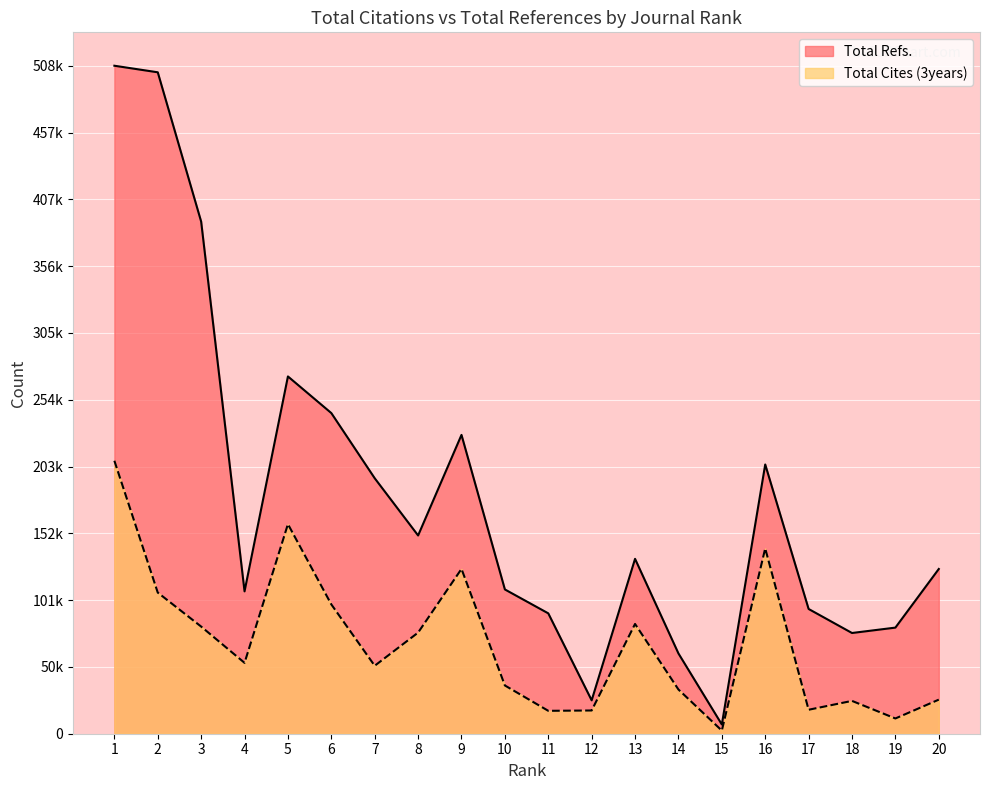

Which series has the widest spread of values?

Total Refs.